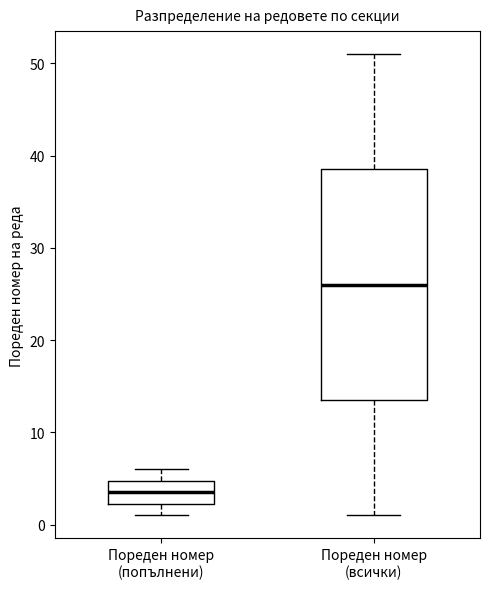

Which box has the highest median line?

Пореден номер (всички)